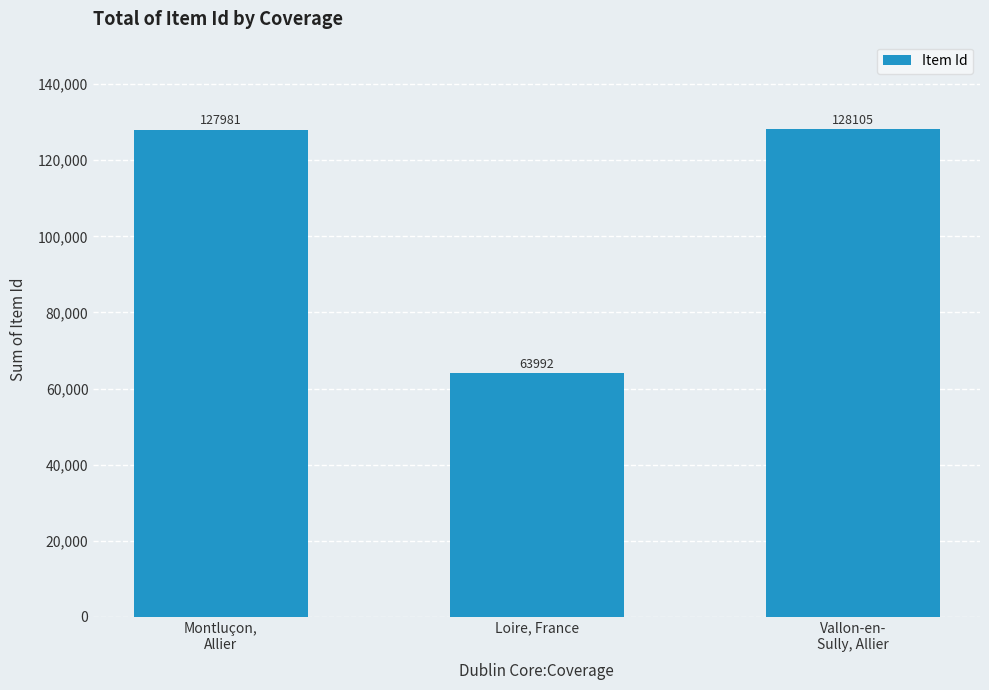

What is the minimum value shown in the chart?

63992